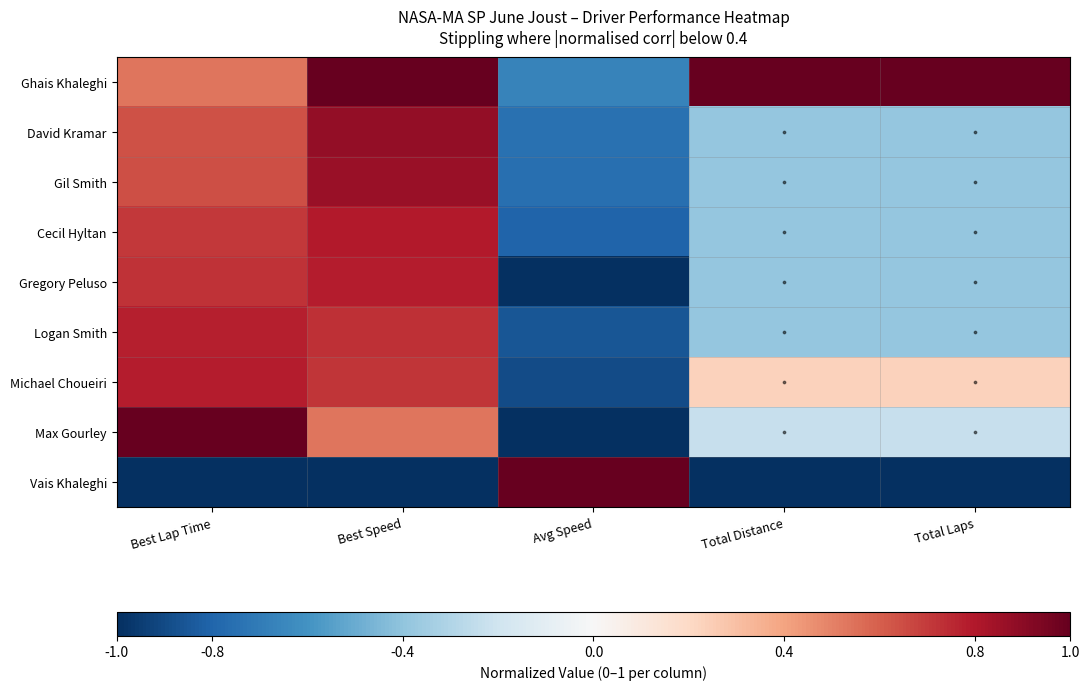

Between Avg Speed and Best Speed, which is larger?

Best Speed